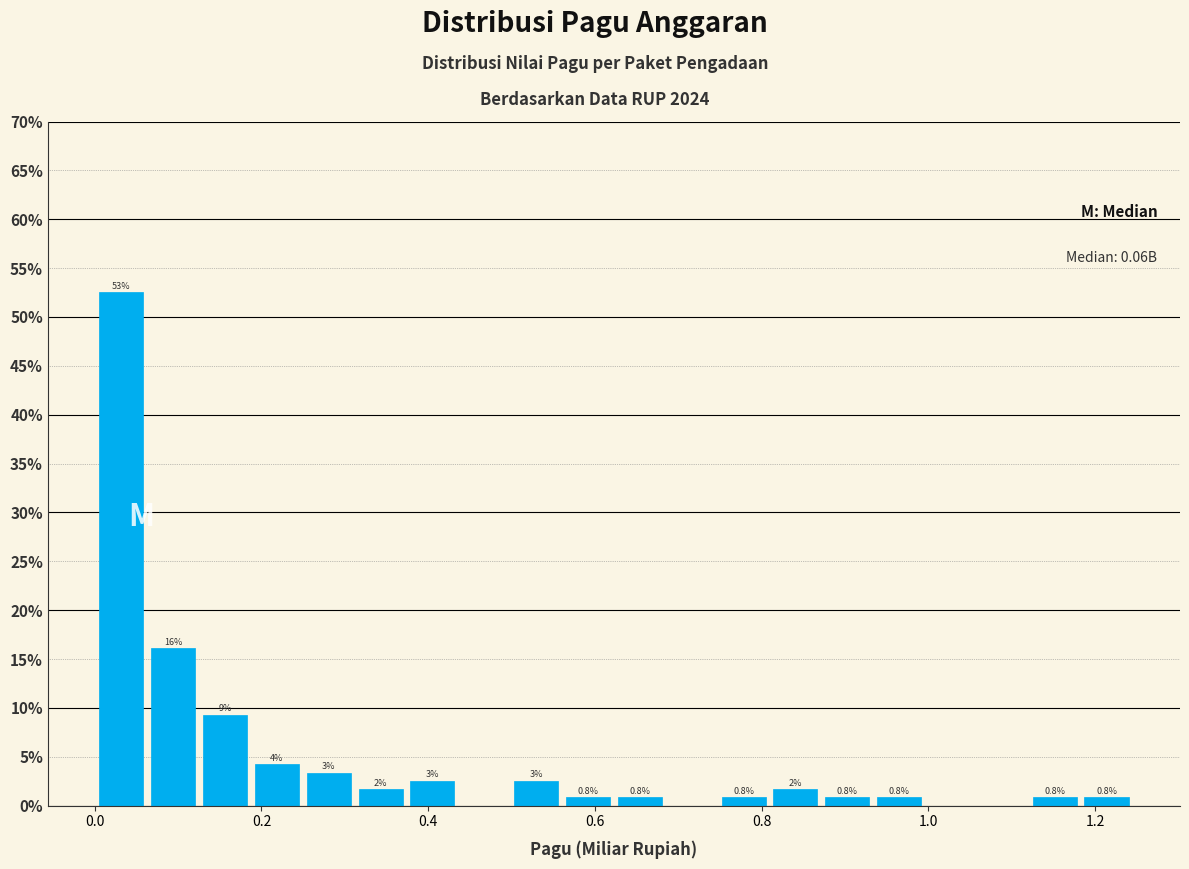

Around what value on the x-axis is the tallest bar? Give the approximate position of its centre, as read against the axis.

0.04